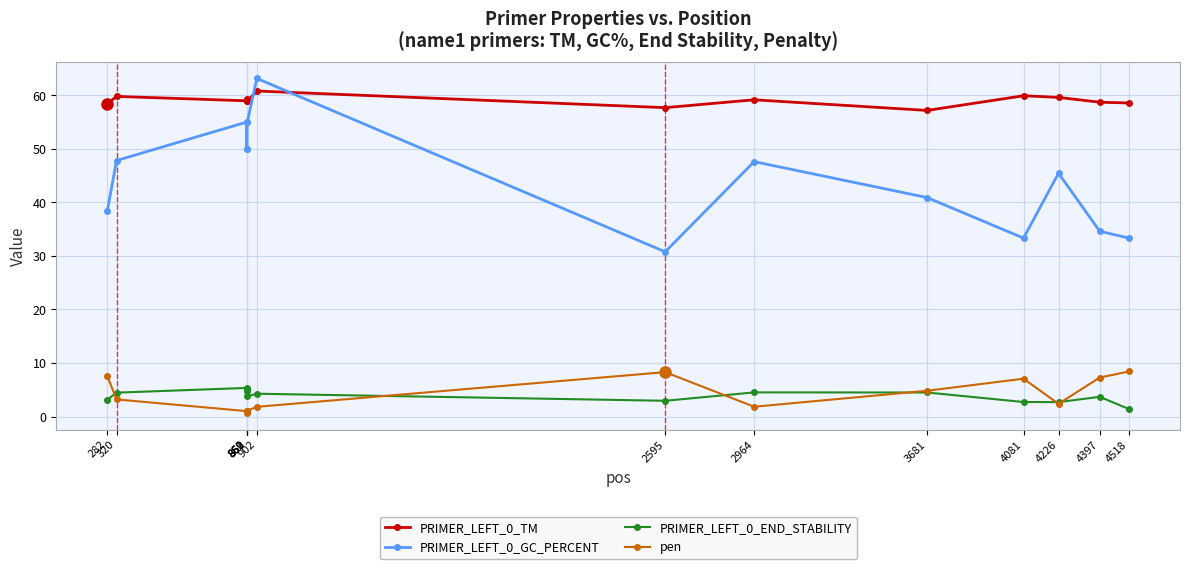

What is the maximum value shown in the chart?

63.2